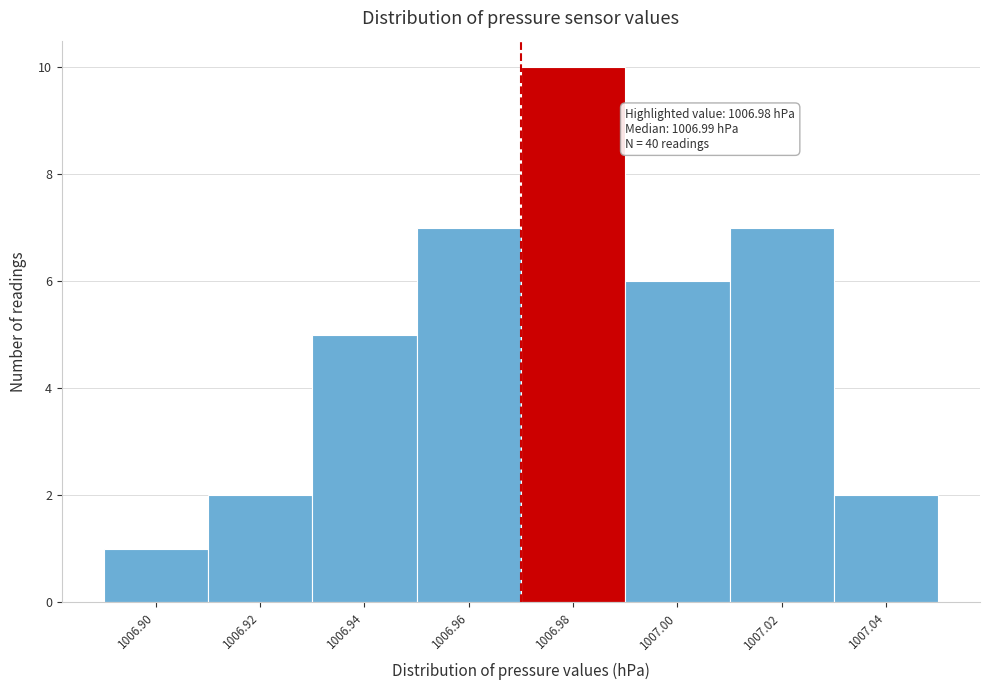

Reading right to left, transcribe all the data shown in this chart.

1007.04=2	1007.02=7	1007.00=6	1006.98=10	1006.96=7	1006.94=5	1006.92=2	1006.90=1